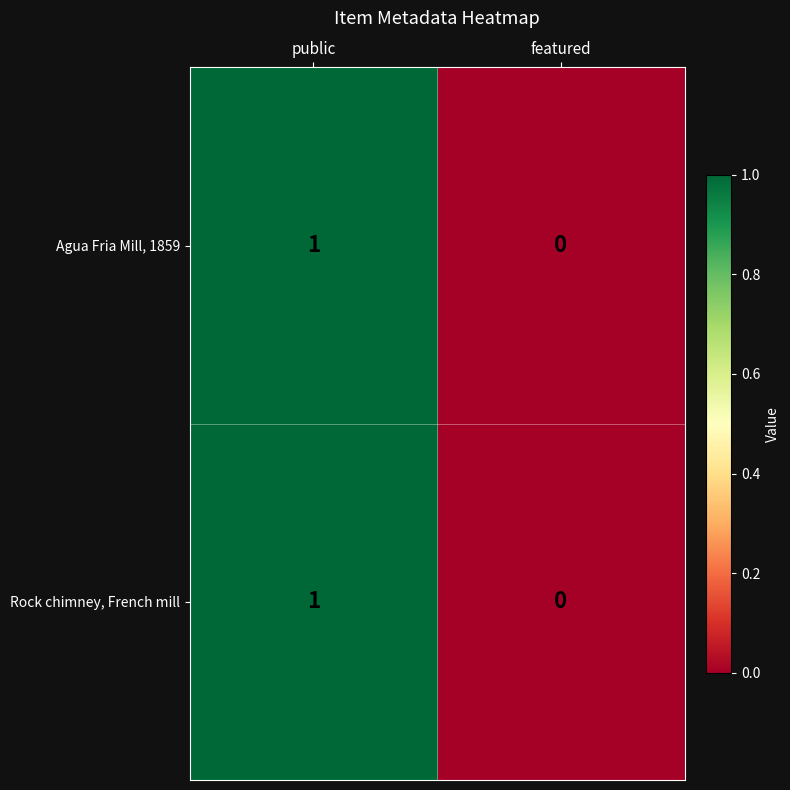

At which category is the sum across all series the highest?

public